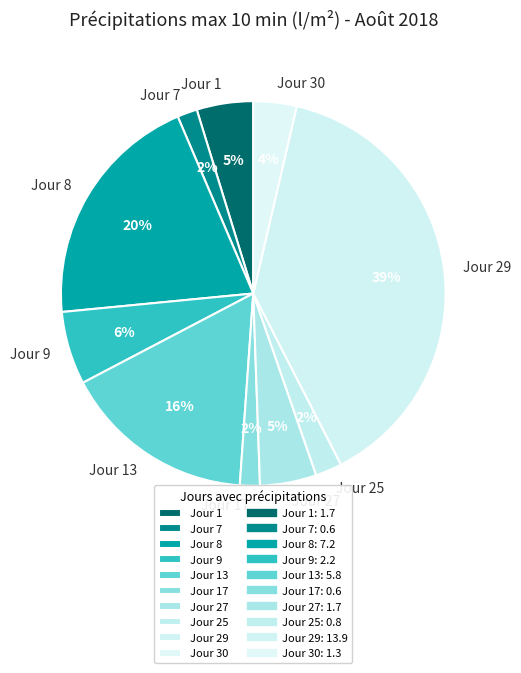

Which category has the biggest portion of the pie?

Jour 29